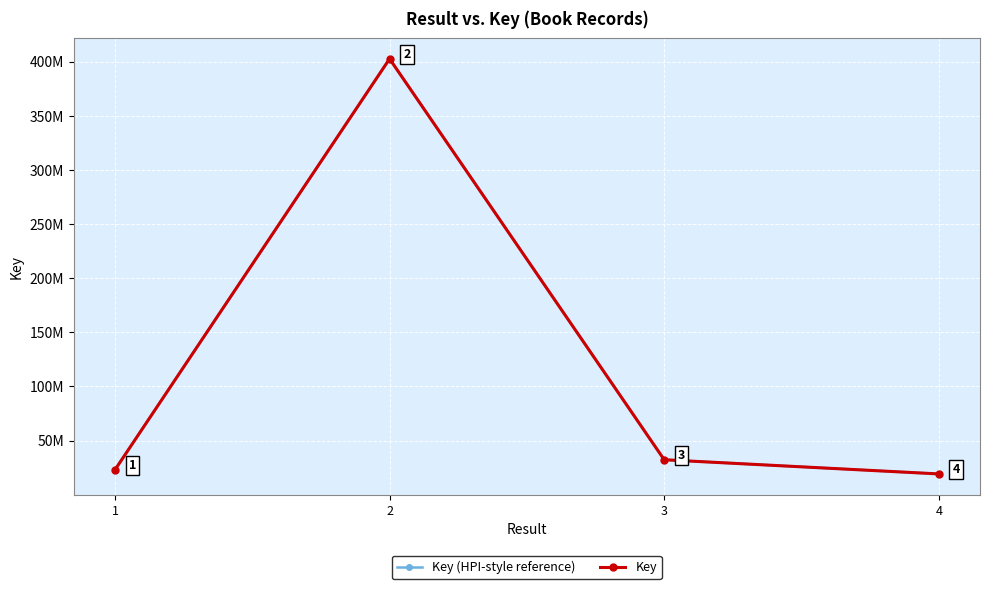

Does the chart have visible grid lines?

Yes